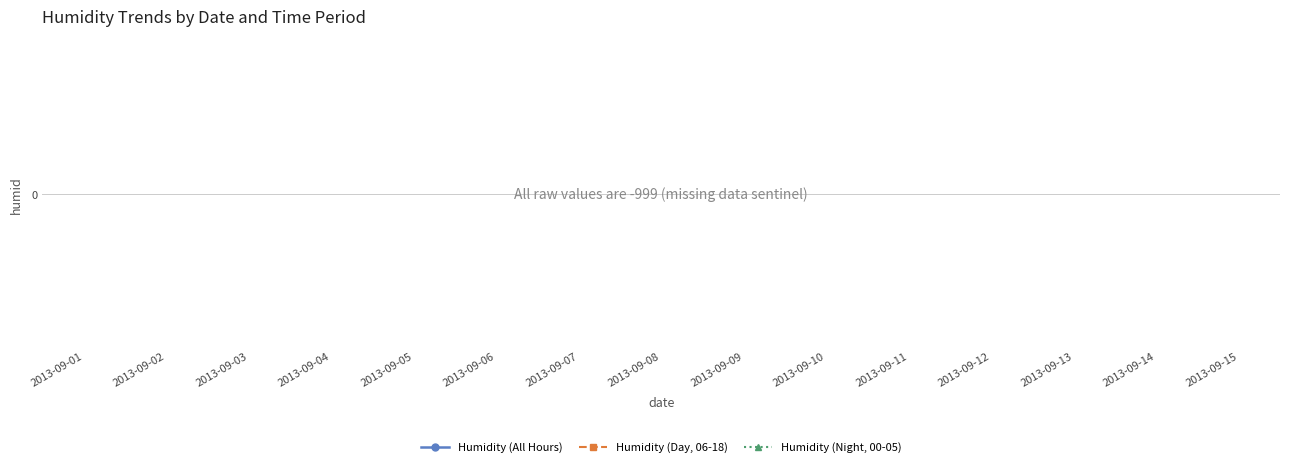

How many distinct data groups are displayed?

3